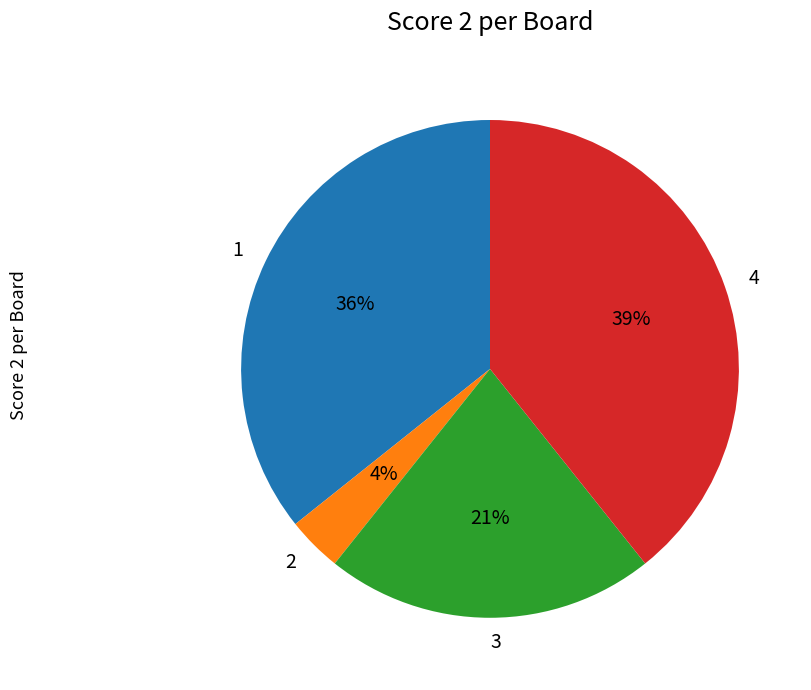

To the nearest percent, what percentage of the pie is 2?

4%